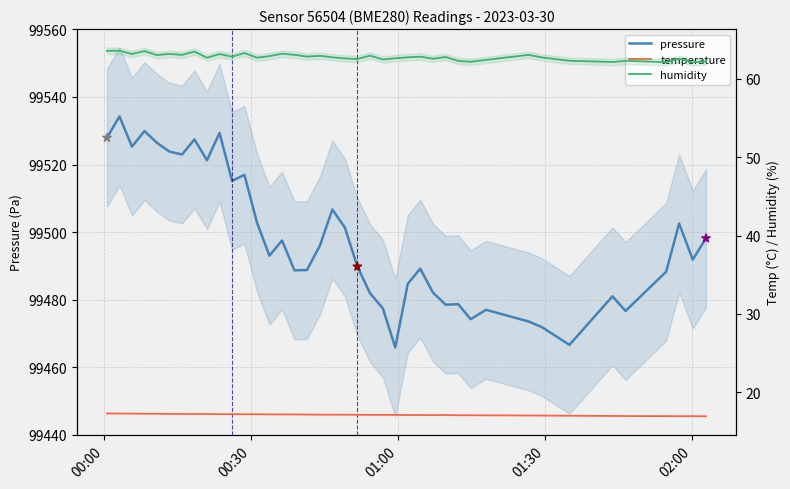

Which series has the largest total across all categories?

pressure